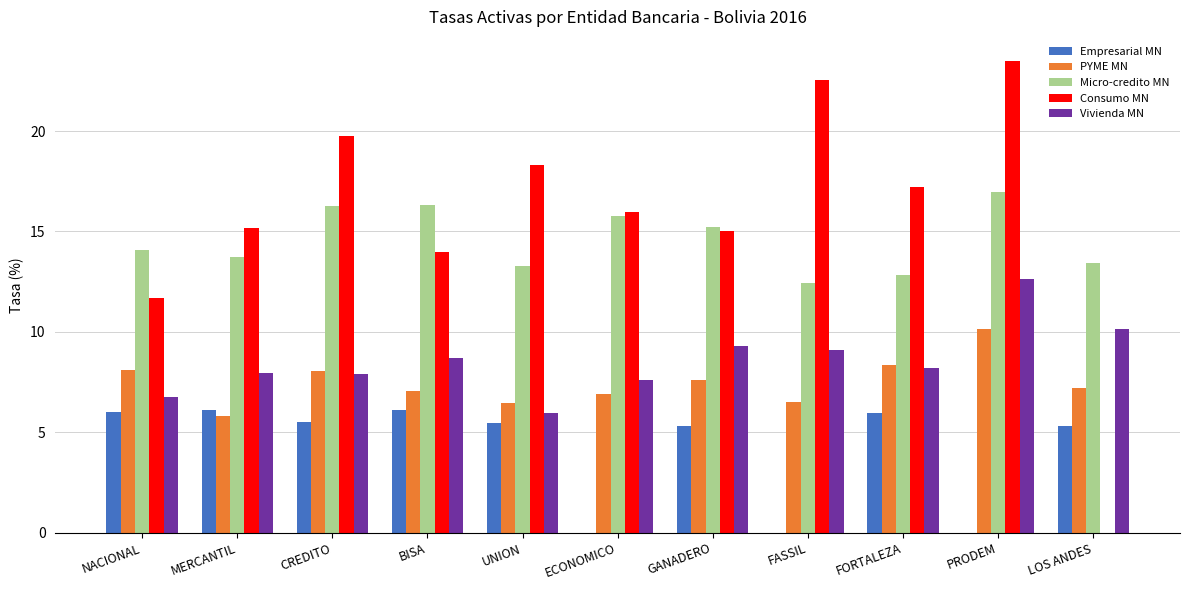

Which series has the largest total across all categories?

Consumo MN